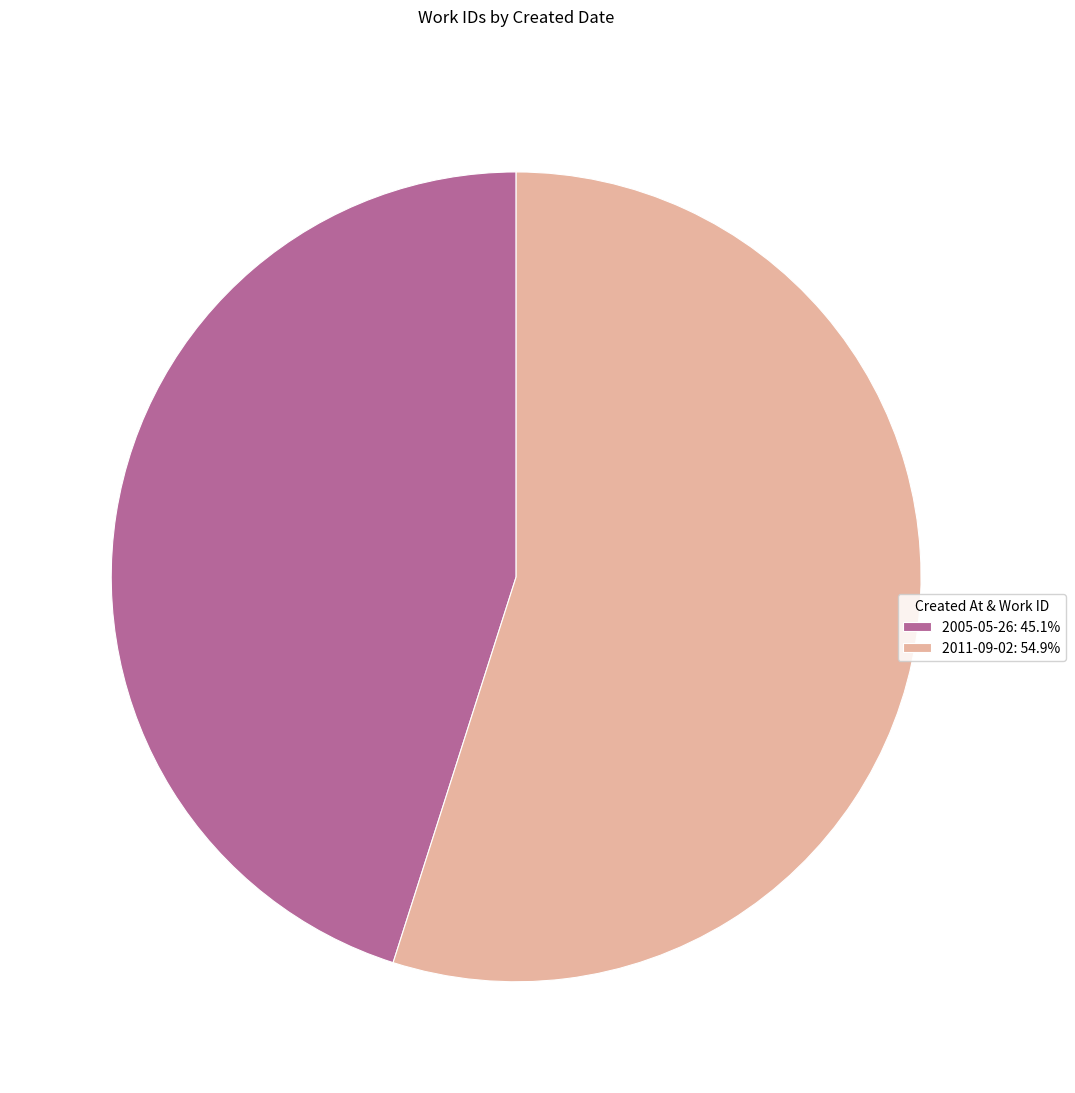

Do 2011-09-02: 54.9% and 2005-05-26: 45.1% together represent more than half of the pie?

Yes